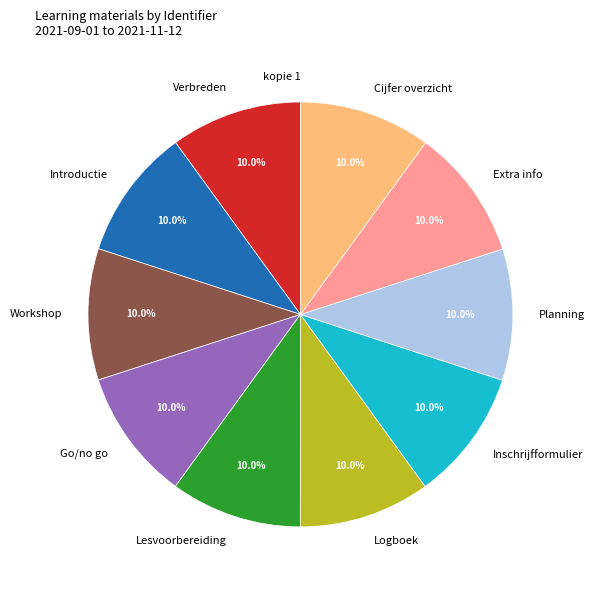

What percentage do Planning and Lesvoorbereiding together represent?

20.0%